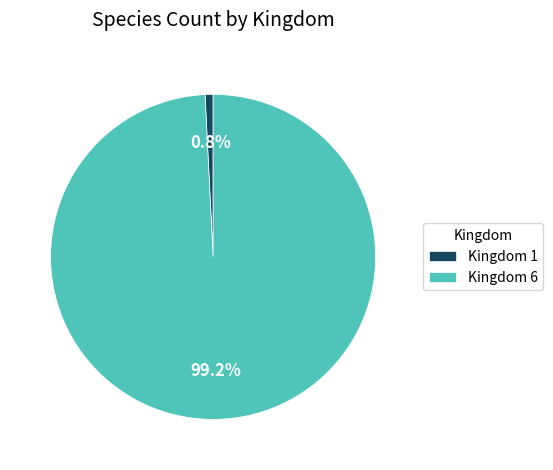

Which category has the smallest portion of the pie?

Kingdom 1